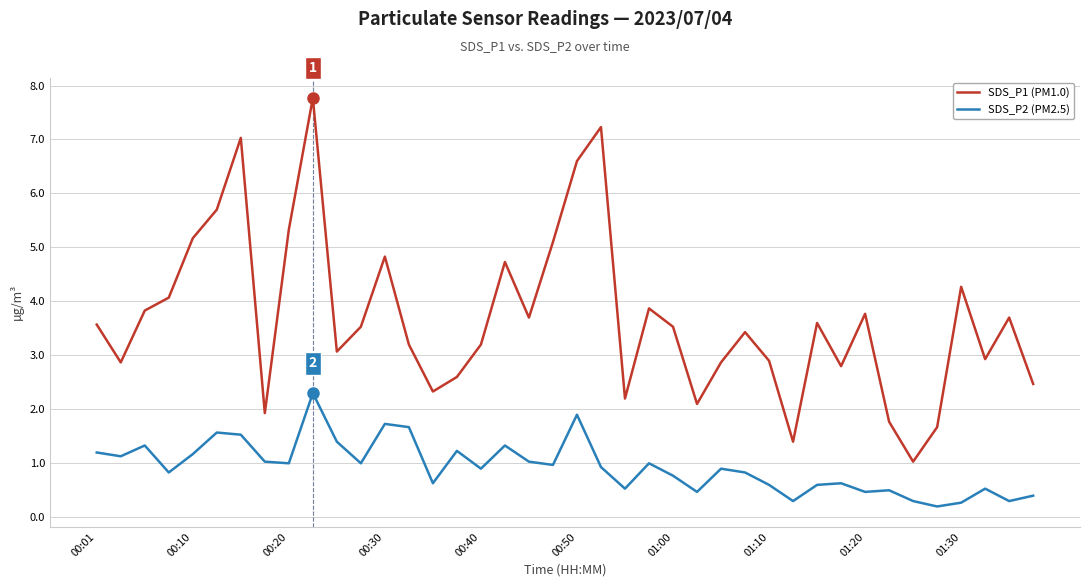

Which series has the largest range (max minus min)?

SDS_P1 (PM1.0)